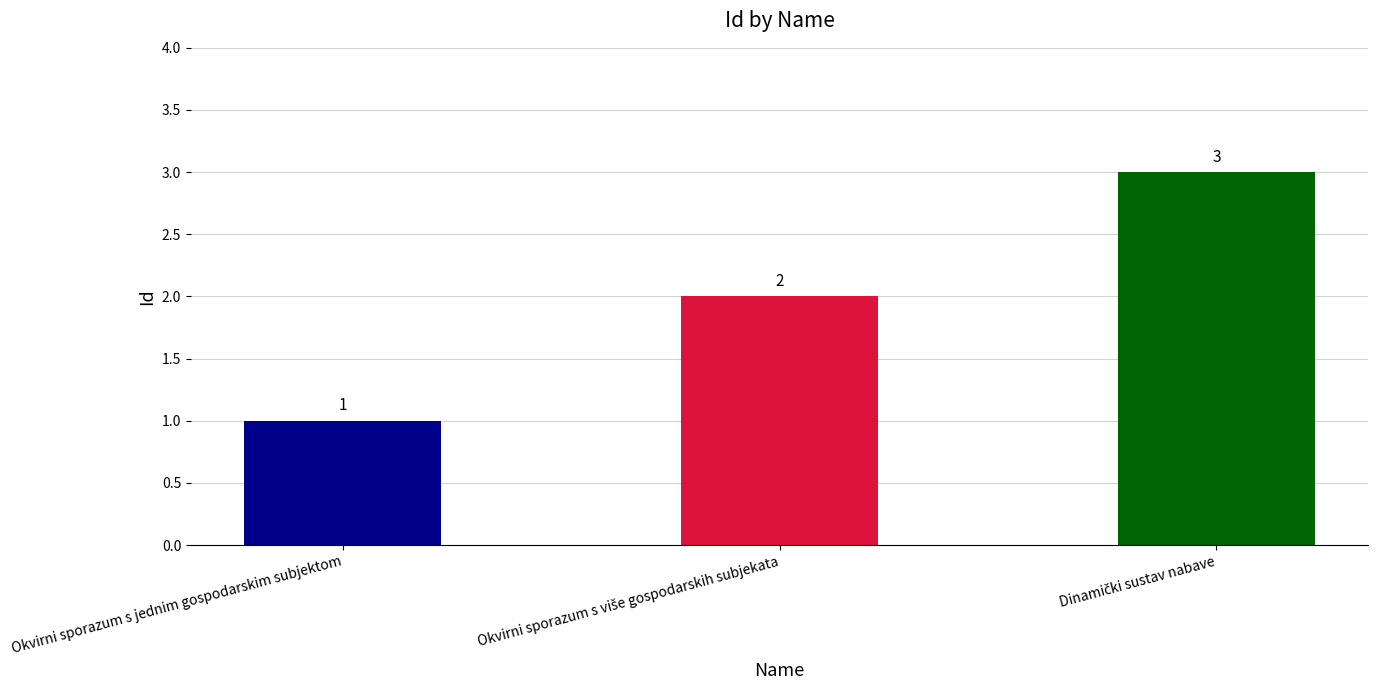

What is the sum of all values?

6